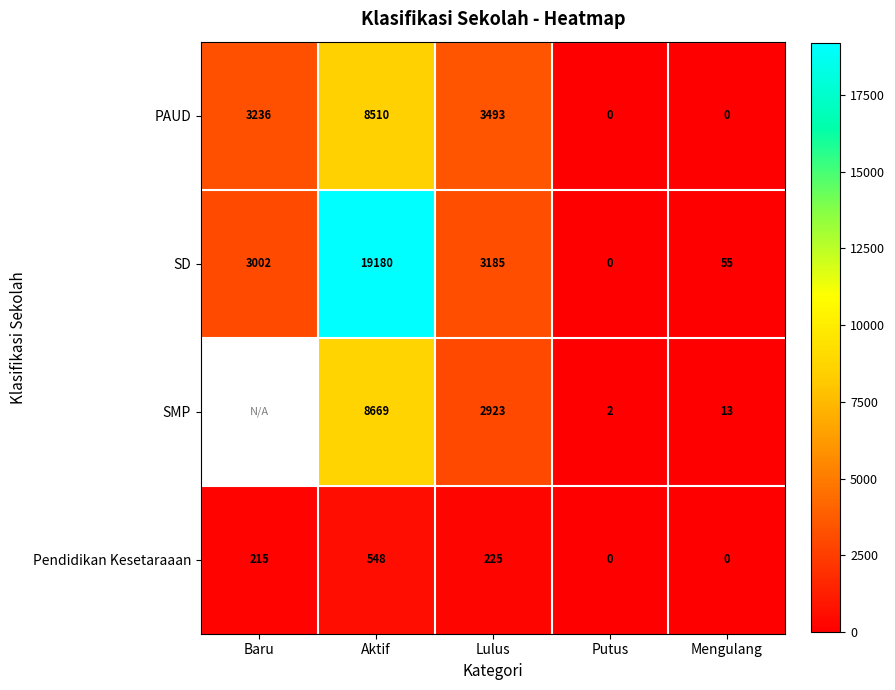

What is the approximate value of PAUD at Lulus?

3493